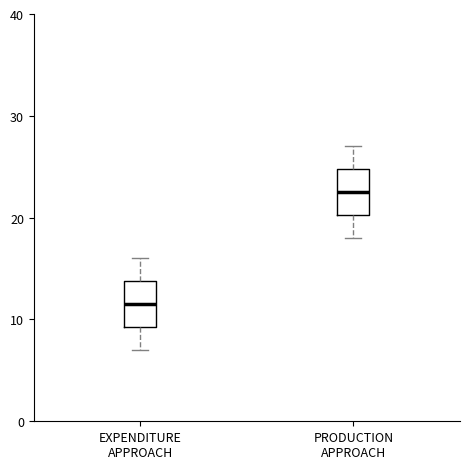

Reading left to right, read every box against the y-axis: the position of its median line, the range the box covers, and the ends of its whiskers. The values are not printed on the chart, so give them approximately, as read against the axis.

EXPENDITURE APPROACH: median 12, box 9 to 14, whiskers 7 to 16
PRODUCTION APPROACH: median 23, box 20 to 25, whiskers 18 to 27